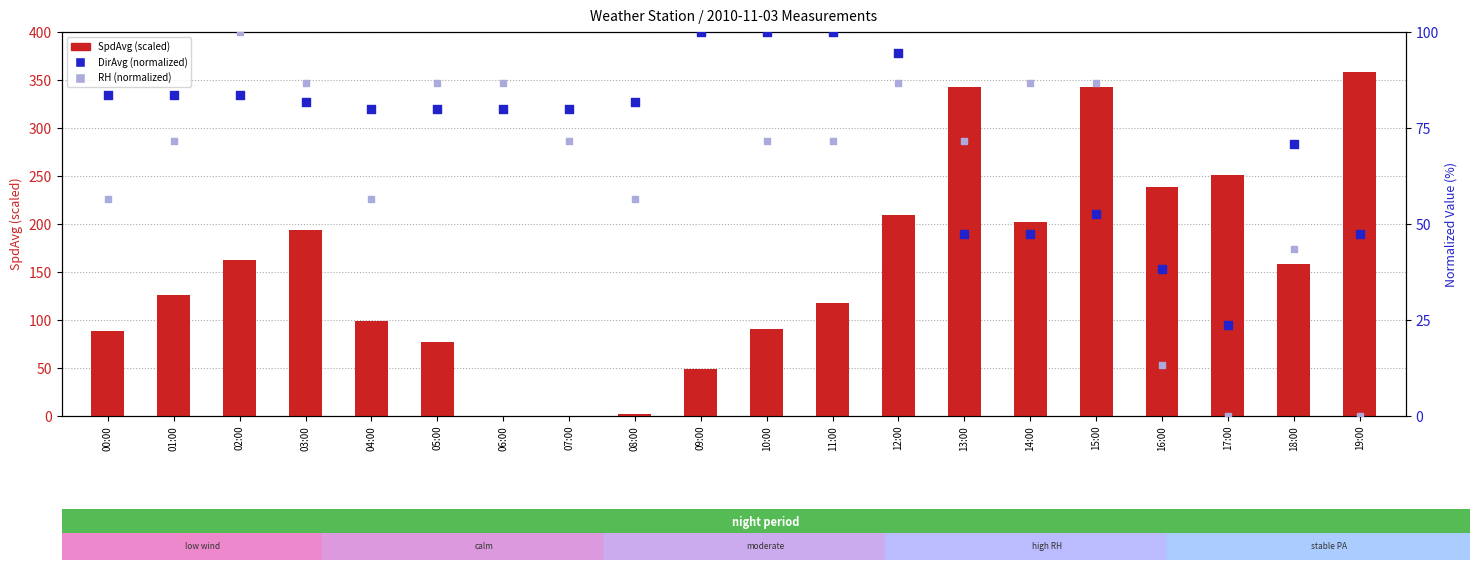

Which series contains the highest Y value?

SpdAvg (scaled)